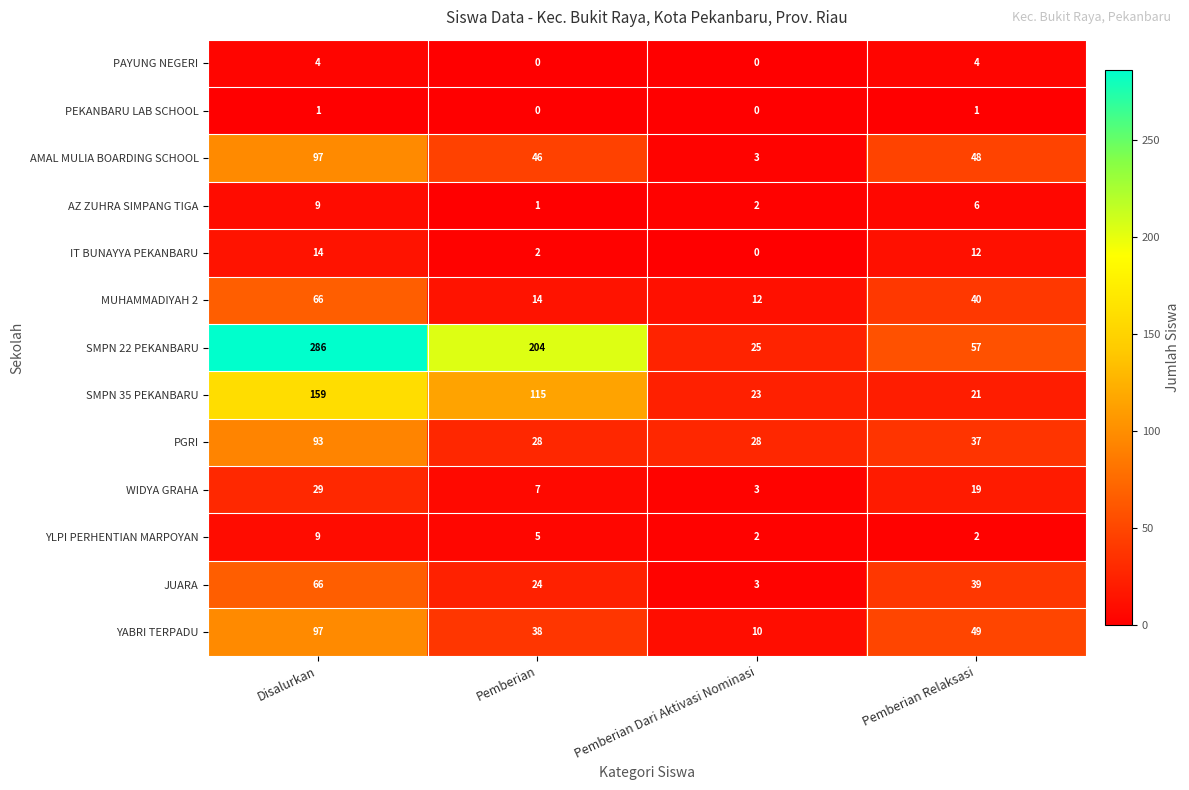

What is the difference between the highest and lowest values at Pemberian Relaksasi?

56